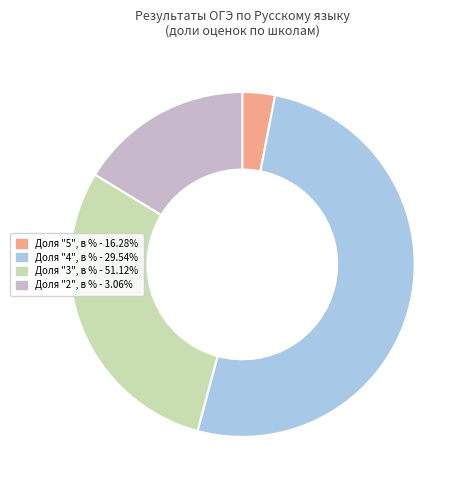

Does any single category account for the majority?

Yes